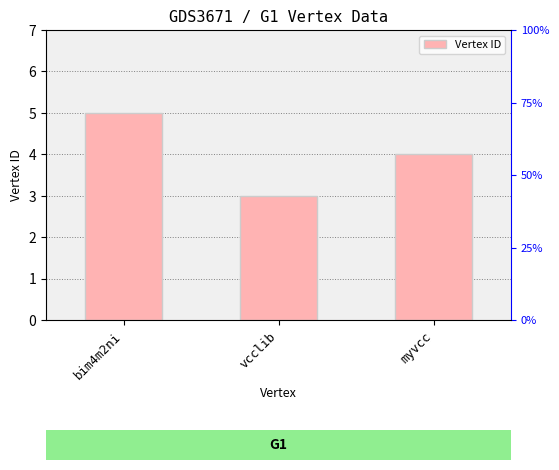

The value at myvcc is 4. True or false?

True